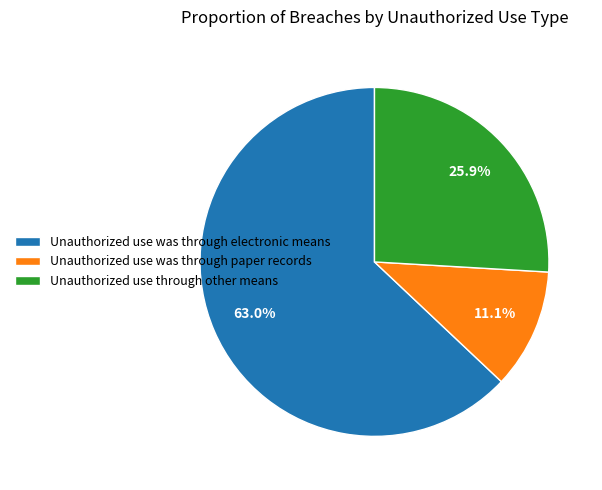

To the nearest percent, what percentage of the pie is Unauthorized use was through paper records?

11%